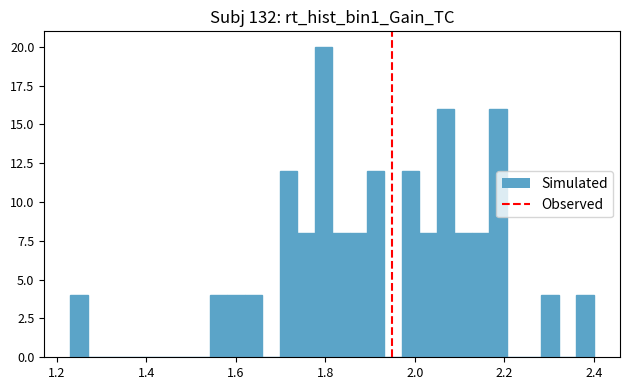

Around what value on the x-axis is the tallest bar? Give the approximate position of its centre, as read against the axis.

1.80